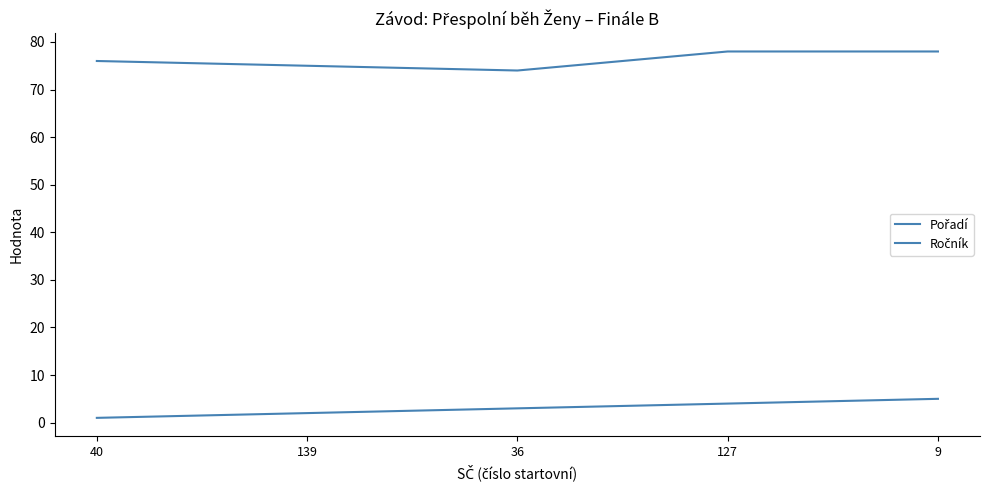

True or false: Ročník has more than 1 interior local peaks.

False